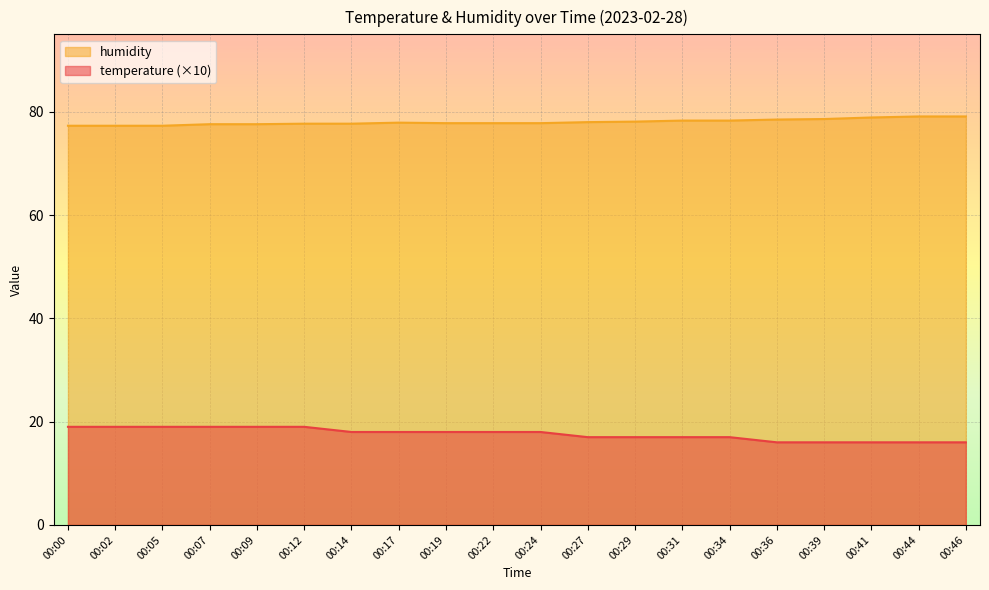

Where is temperature nearest to the value 17?

00:27